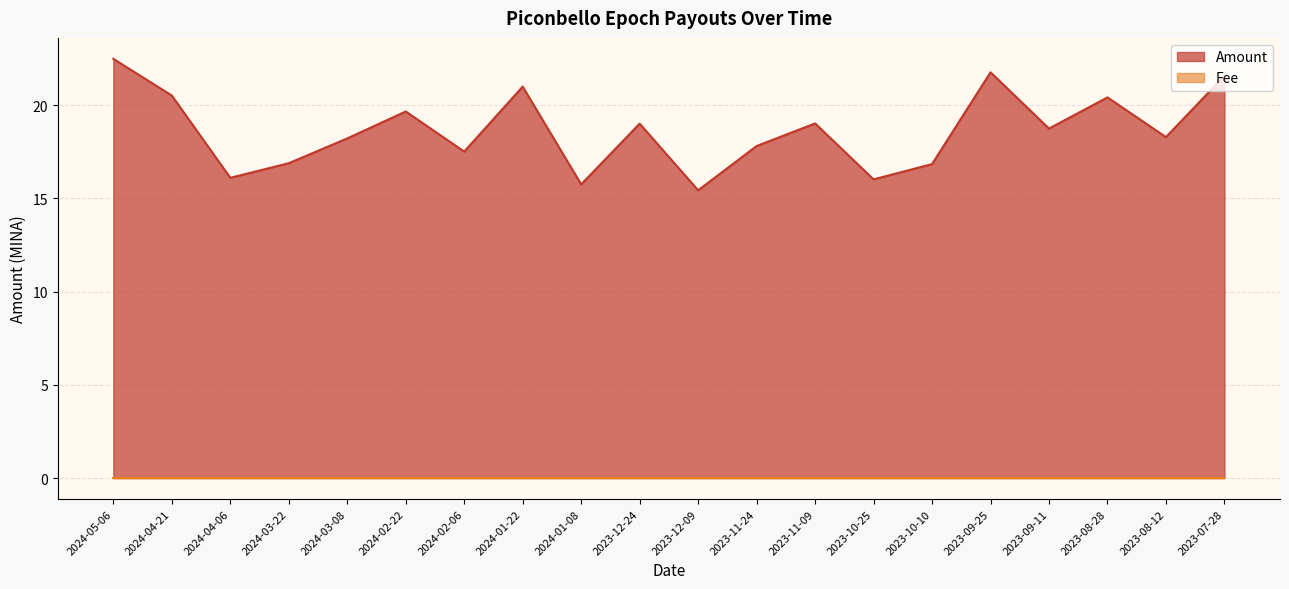

What is the label of the 1st point from the right?

2023-07-28